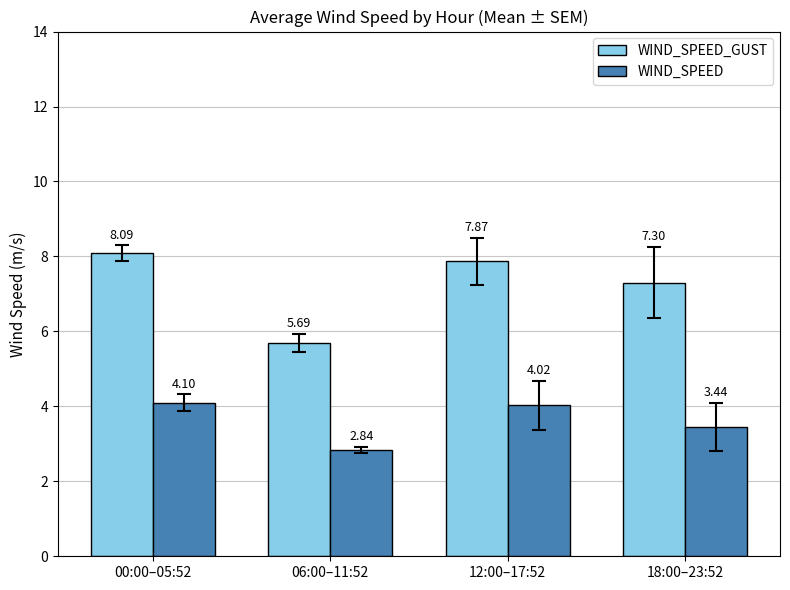

Does the chart contain any negative values?

No